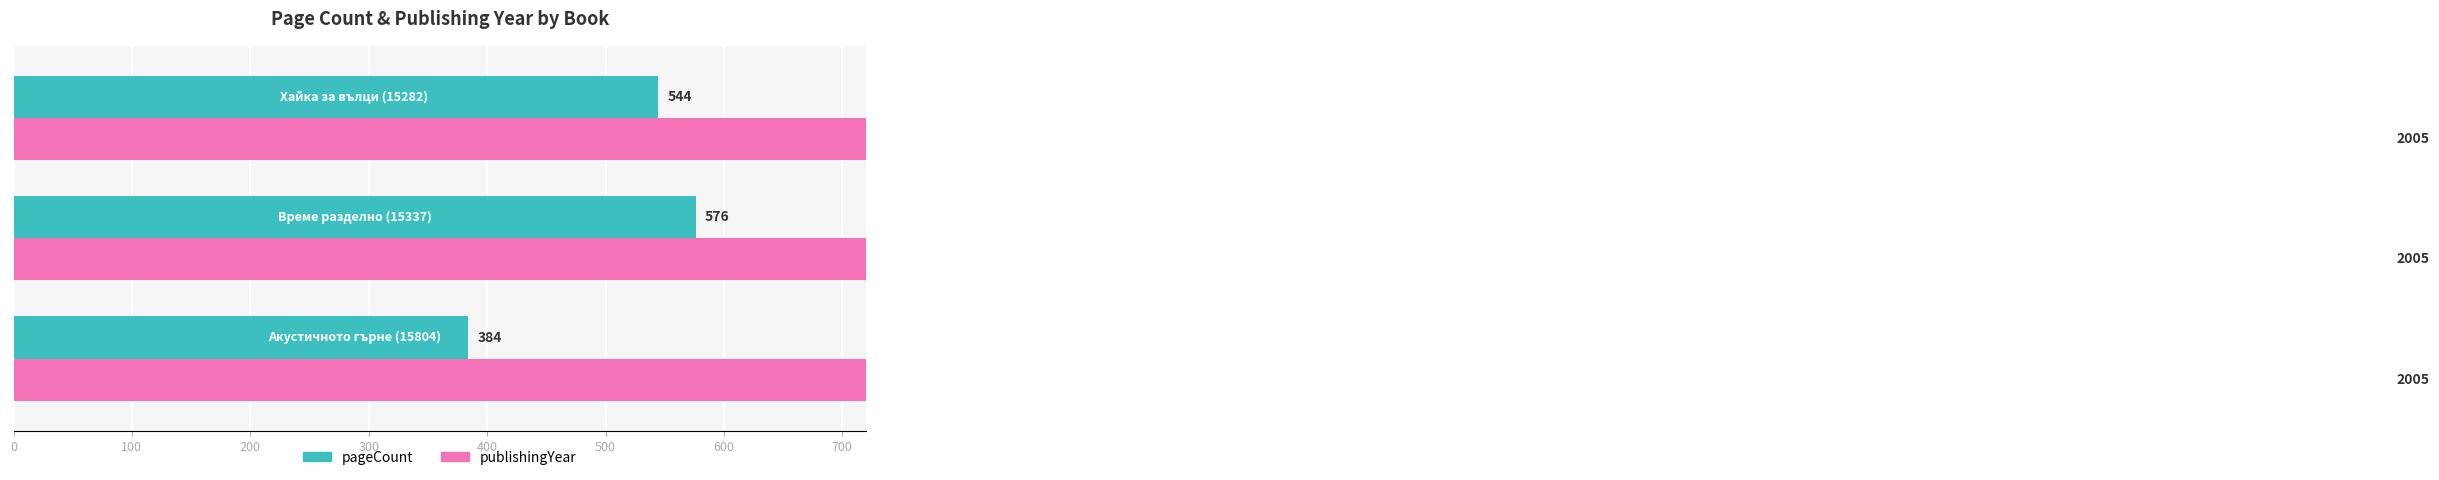

How many data points in pageCount are less than 544?

1